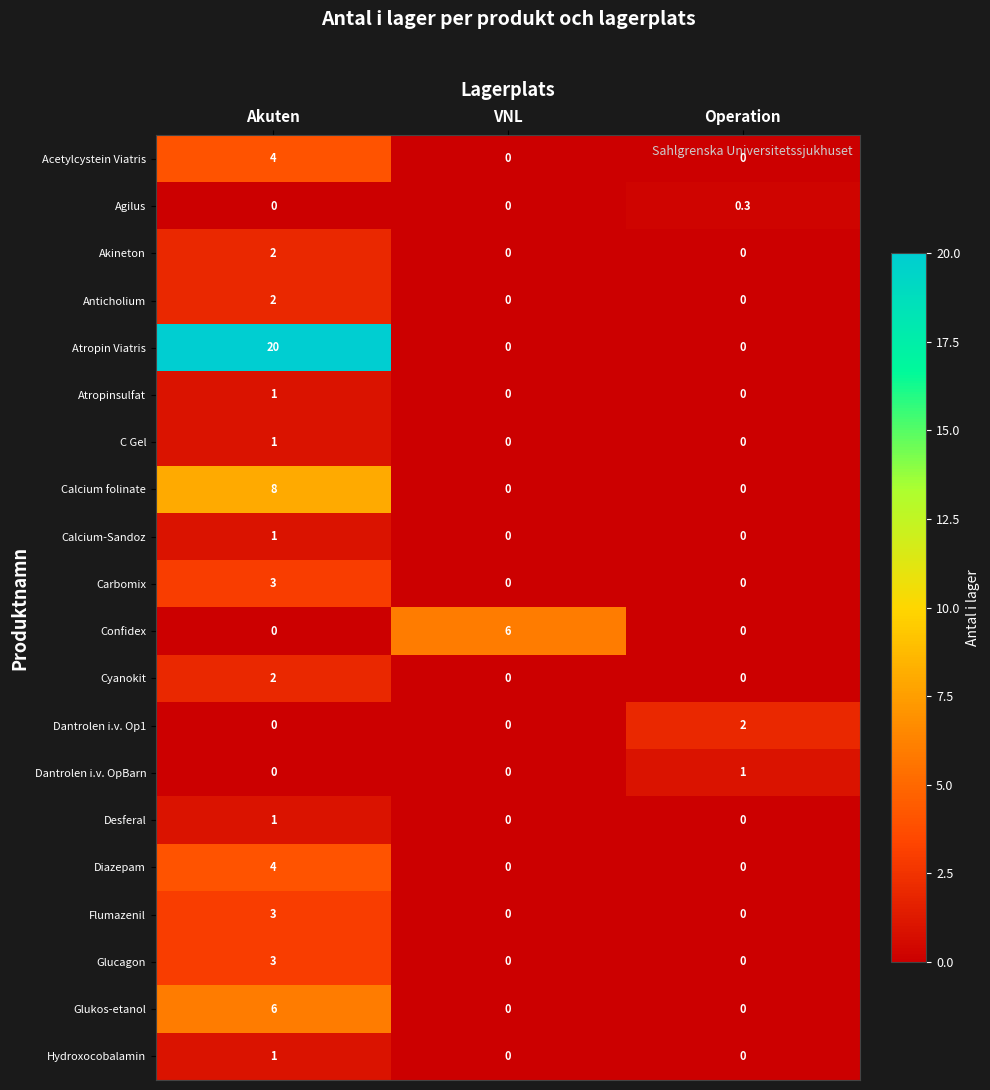

Between Akuten and Operation, which series saw the biggest shift?

Atropin Viatris